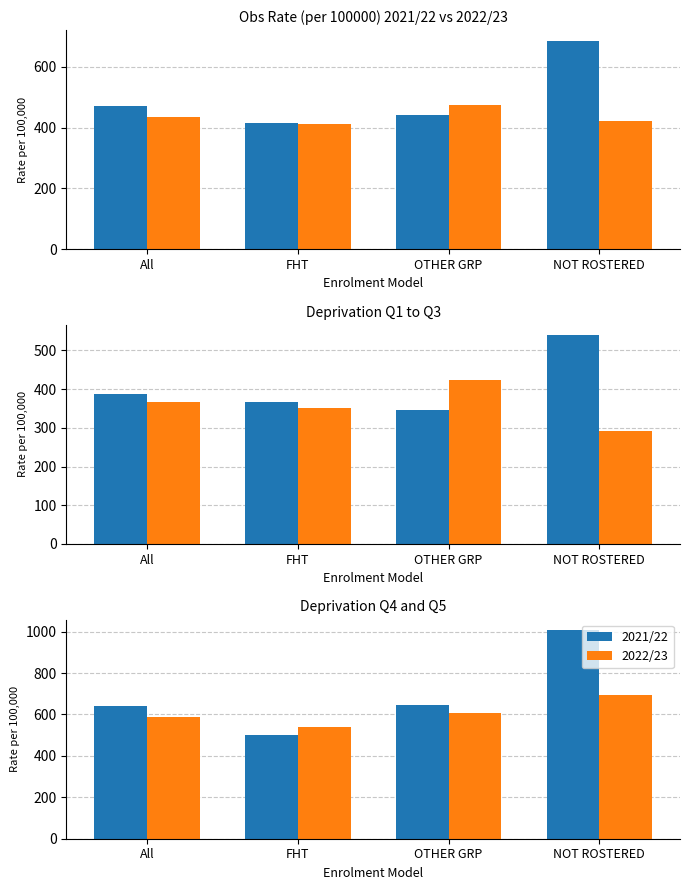

What are all the series names shown in the legend?

2021/22, 2022/23